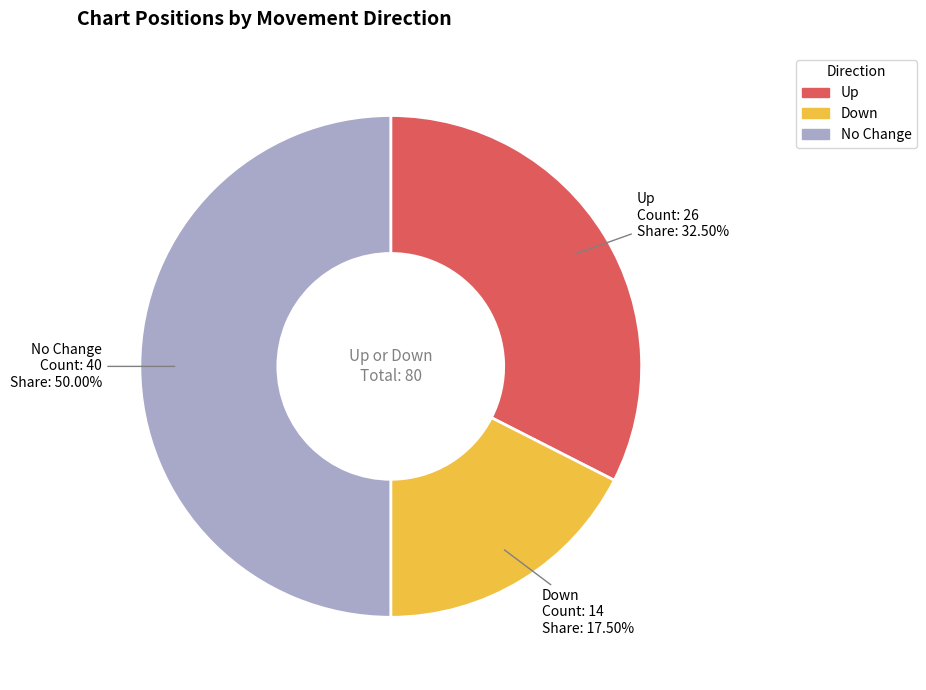

Between No Change and Down, which is larger?

No Change